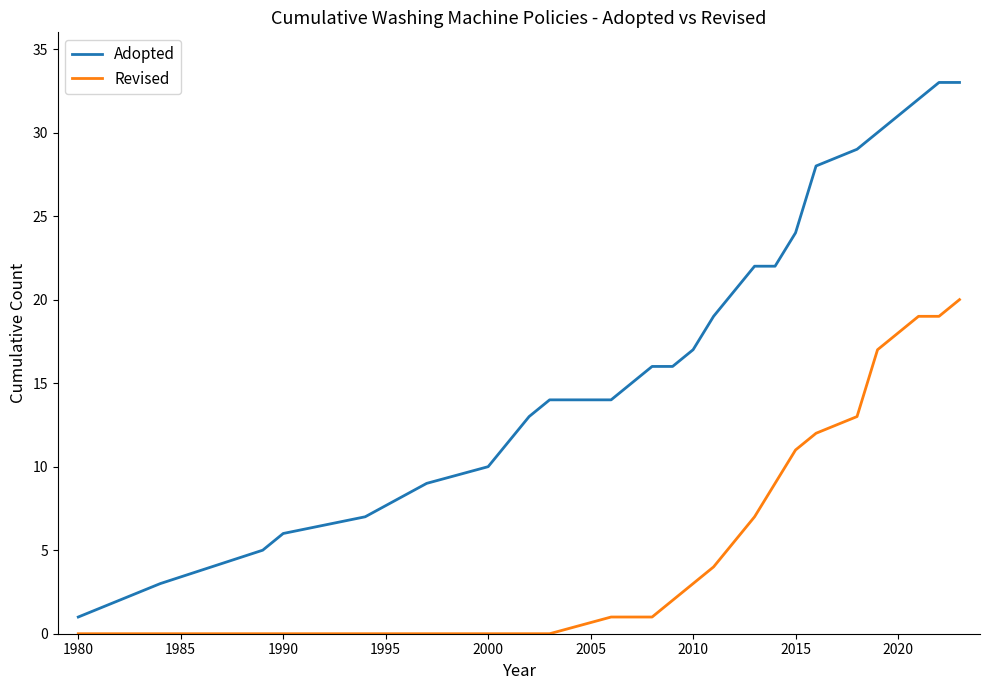

Is this an area chart (filled region under the line)?

No